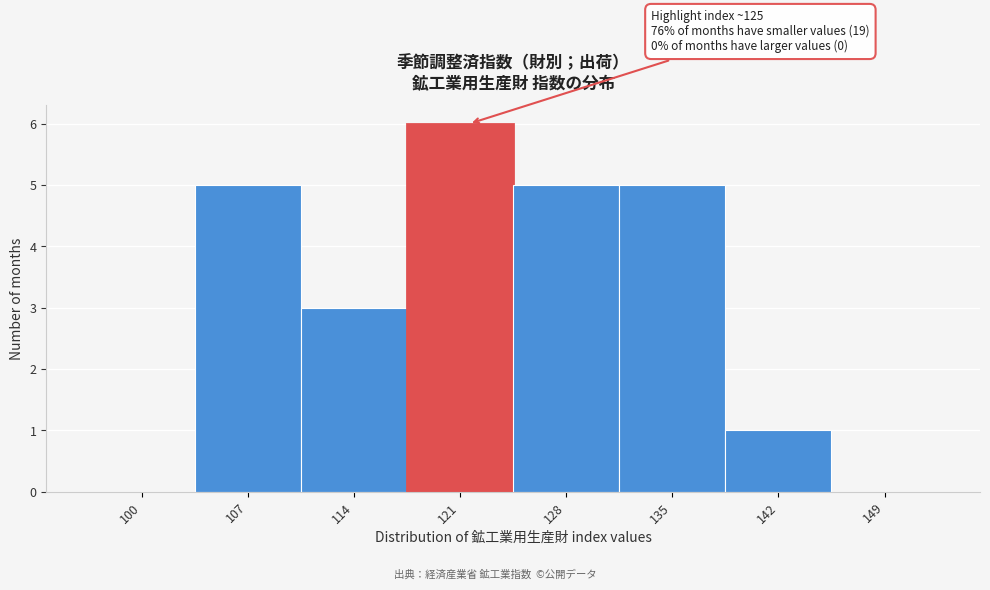

Reading left to right, what are all the values shown in this chart?

100=0	107=5	114=3	121=6	128=5	135=5	142=1	149=0